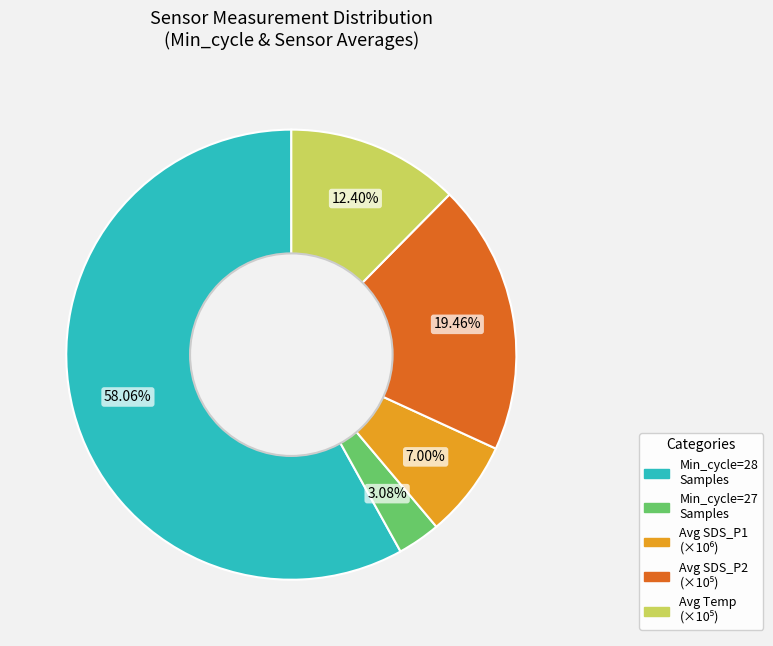

Does any single category account for the majority?

Yes